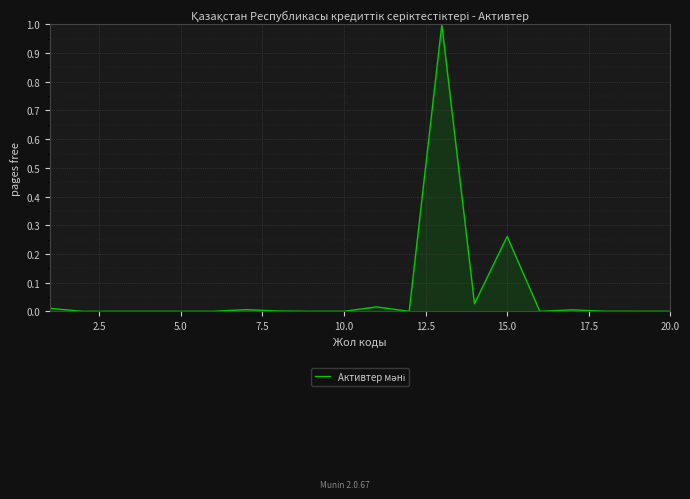

What is the difference between the maximum and minimum values?

1.0